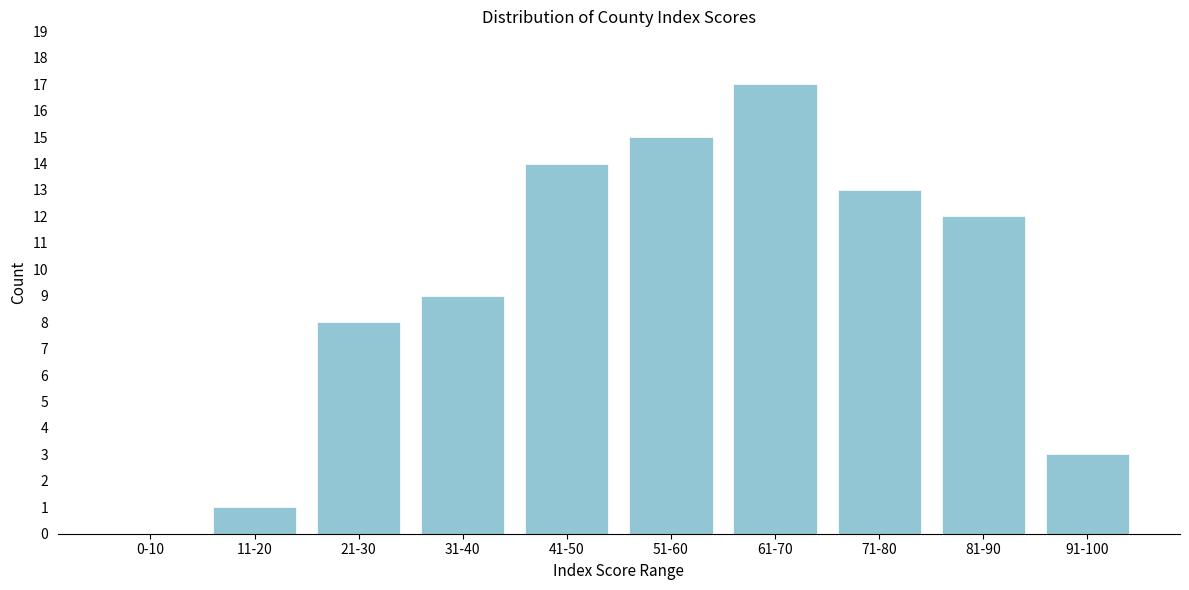

Reading right to left, list all the values displayed in this chart.

91-100=3	81-90=12	71-80=13	61-70=17	51-60=15	41-50=14	31-40=9	21-30=8	11-20=1	0-10=0